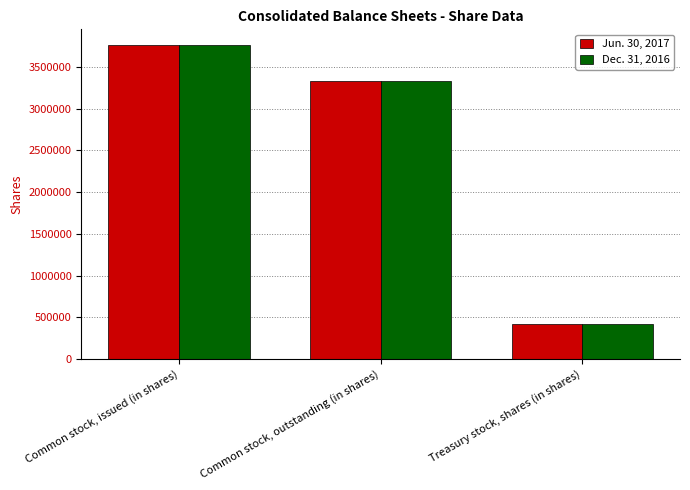

What is the total value across all series at Common stock, outstanding (in shares)?

6675104